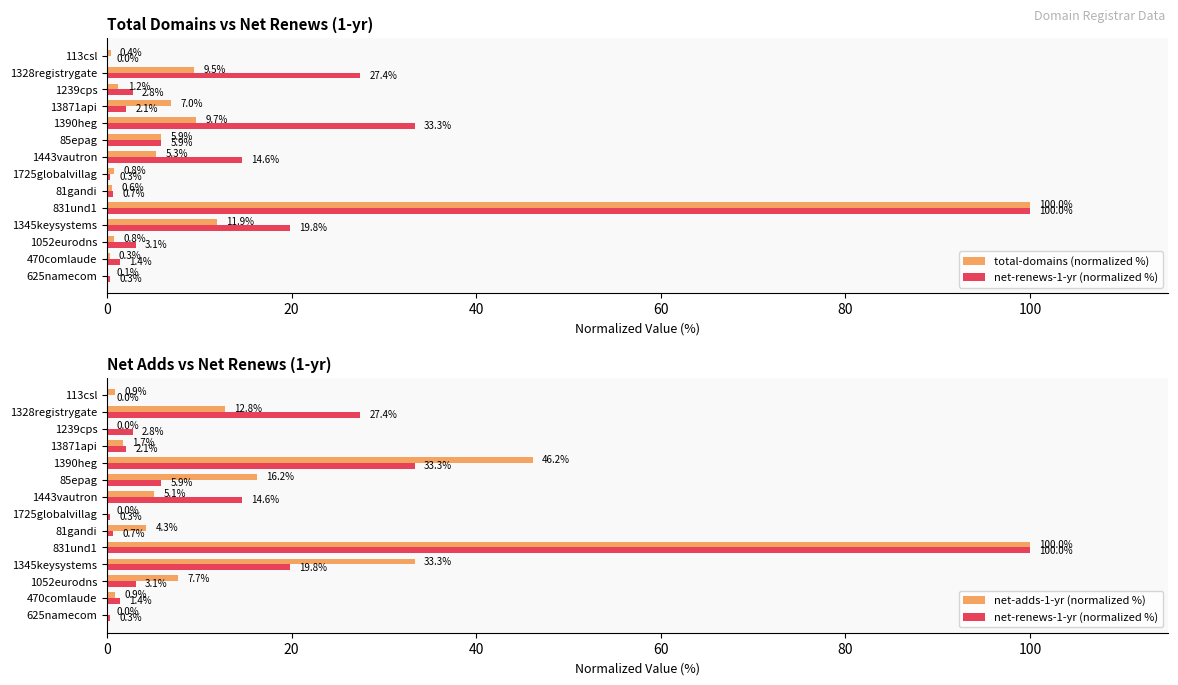

What is the difference between the maximum and minimum values in the net-renews-1-yr (normalized %) series?

100.0